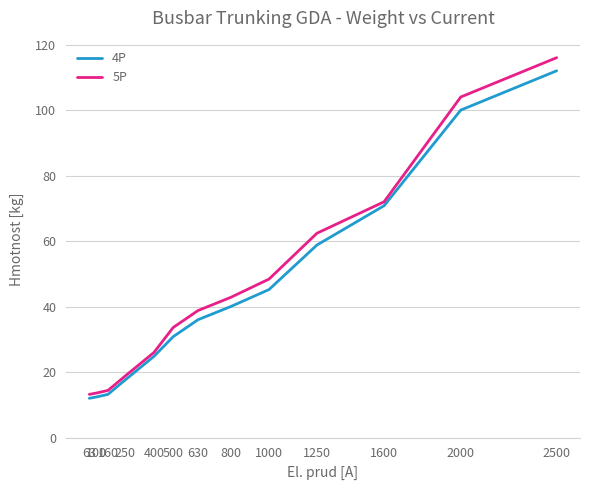

What is the sum of the 5P values at 63 and 500?

46.8